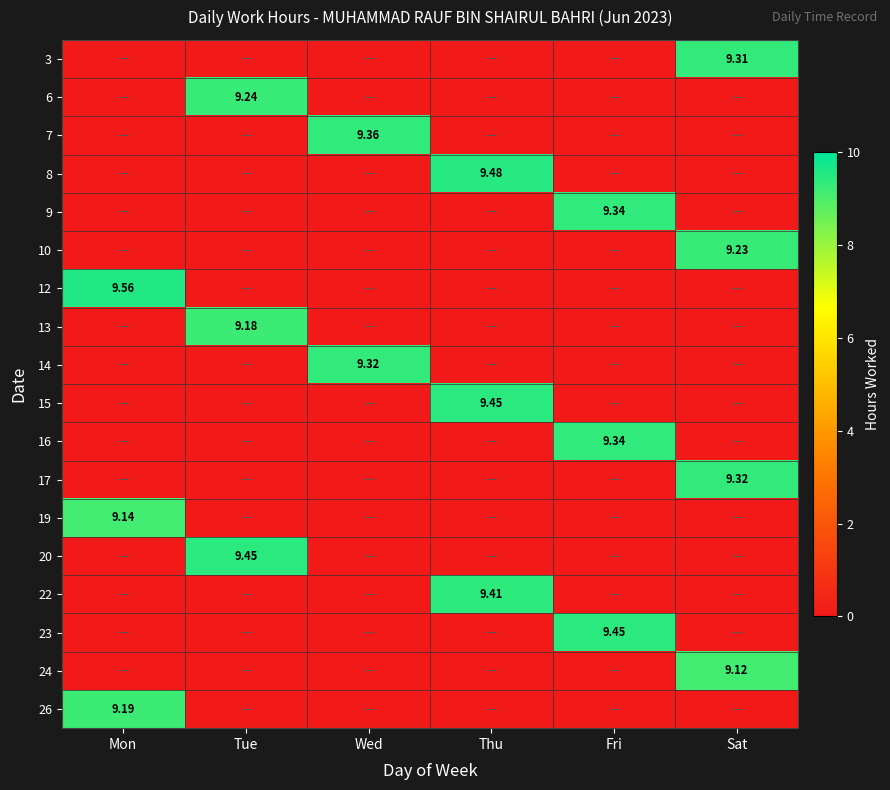

Is it true that 10 equals -3.6 at Mon?

False